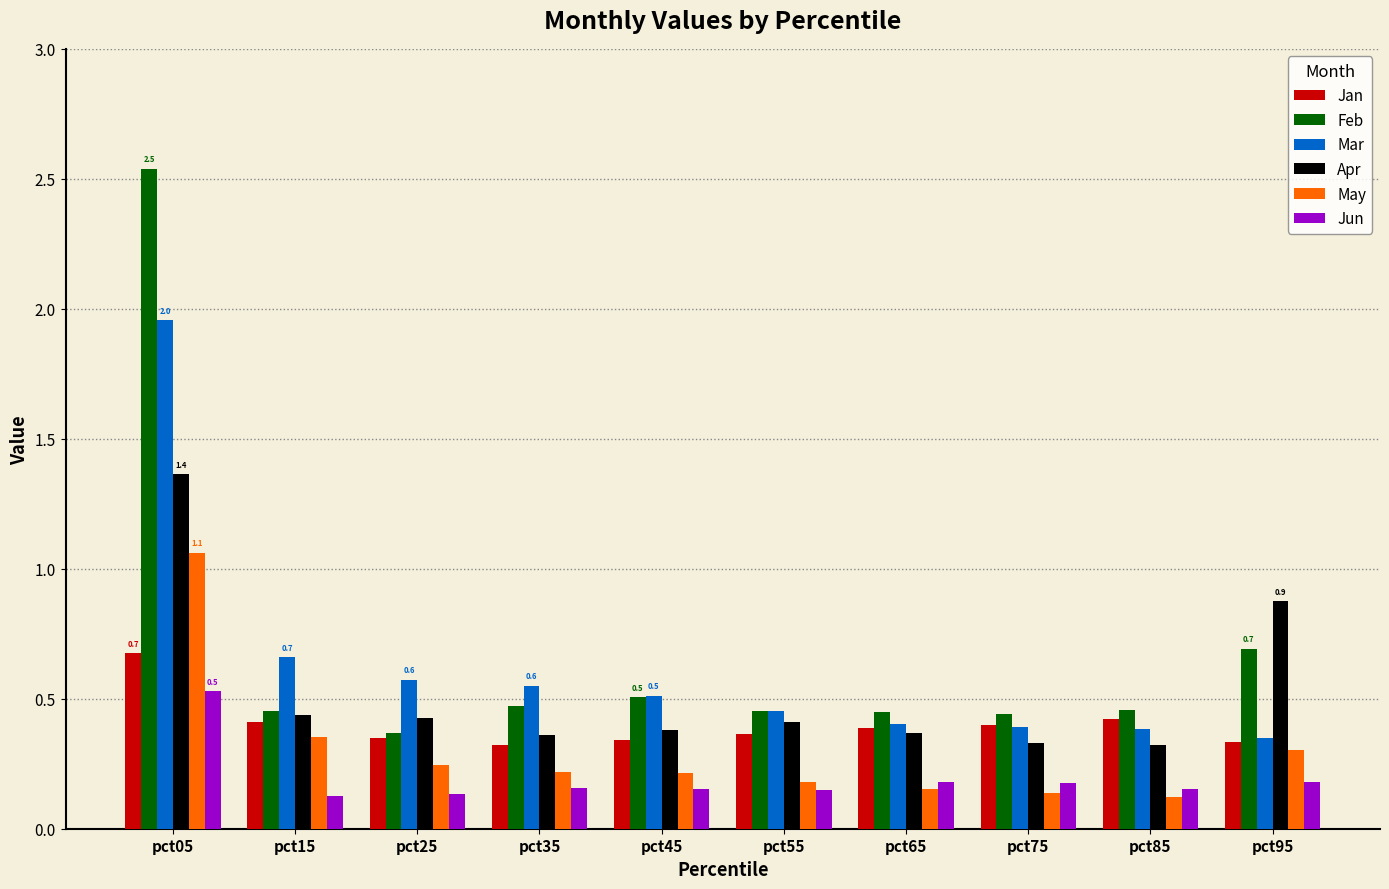

List the series in order of their peak value, lowest first.

Jun, Jan, May, Apr, Mar, Feb